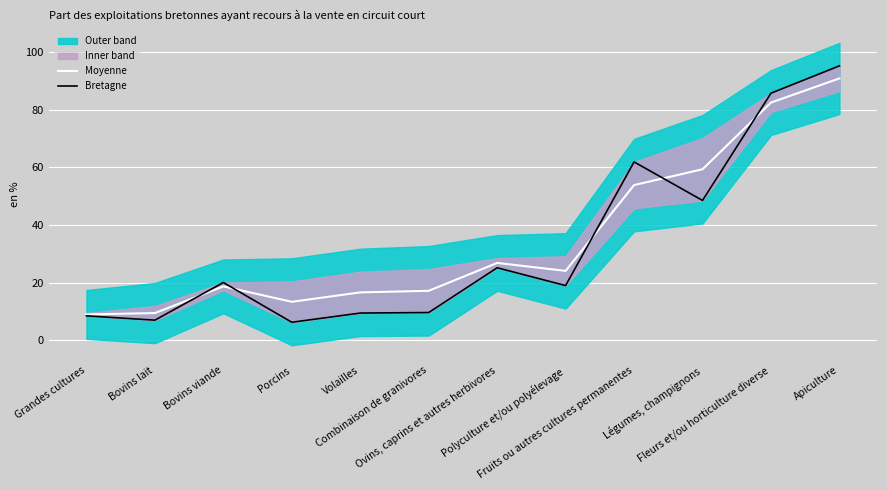

What is the total value across all series at Porcins?

19.6